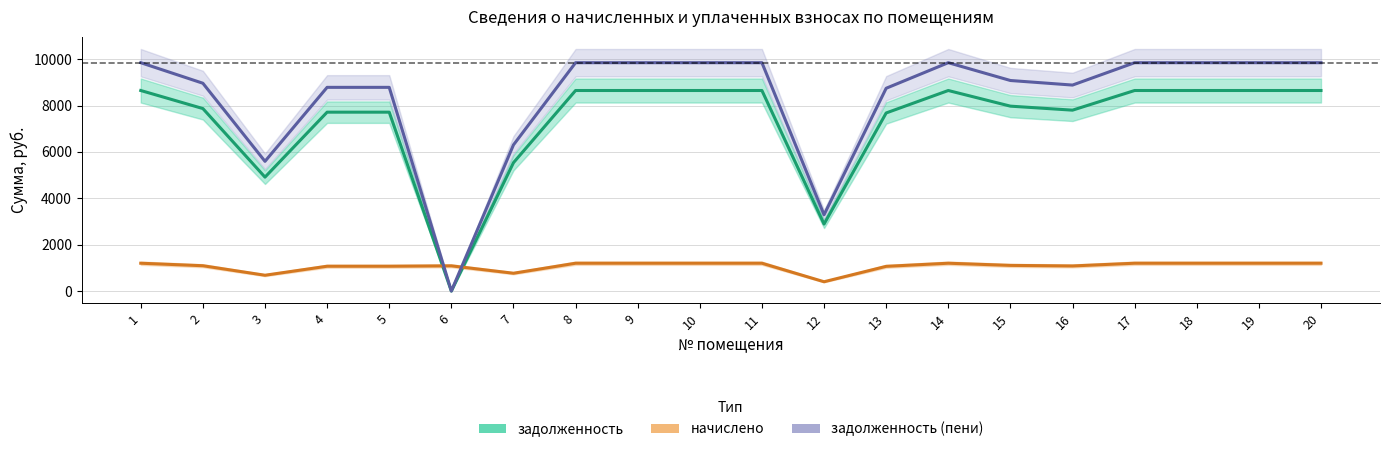

How many values in задолженность (пени) are above zero?

19